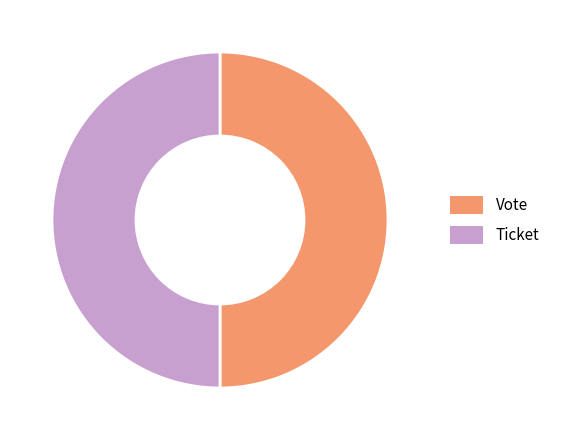

What is the ratio of the value at Vote to the value at Ticket?

1.0